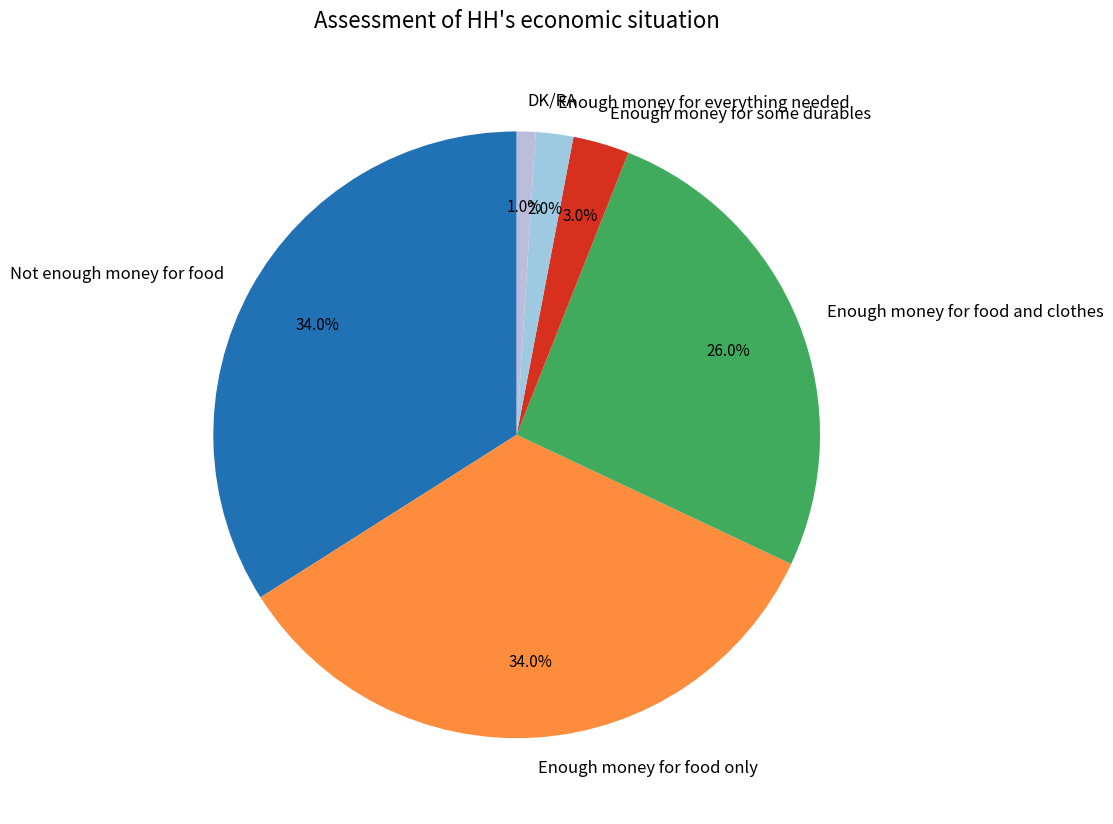

What is the smallest slice in the pie chart?

DK/RA